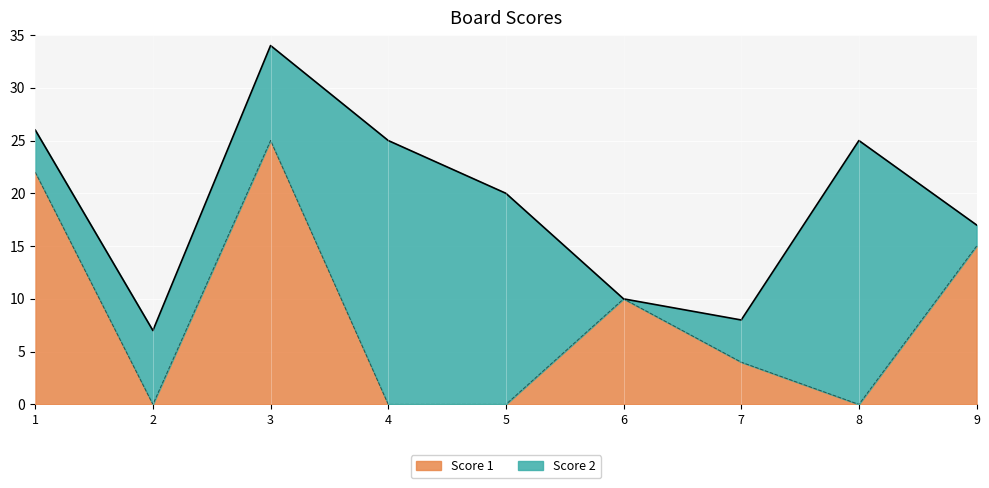

What is the maximum value shown in the chart?

25